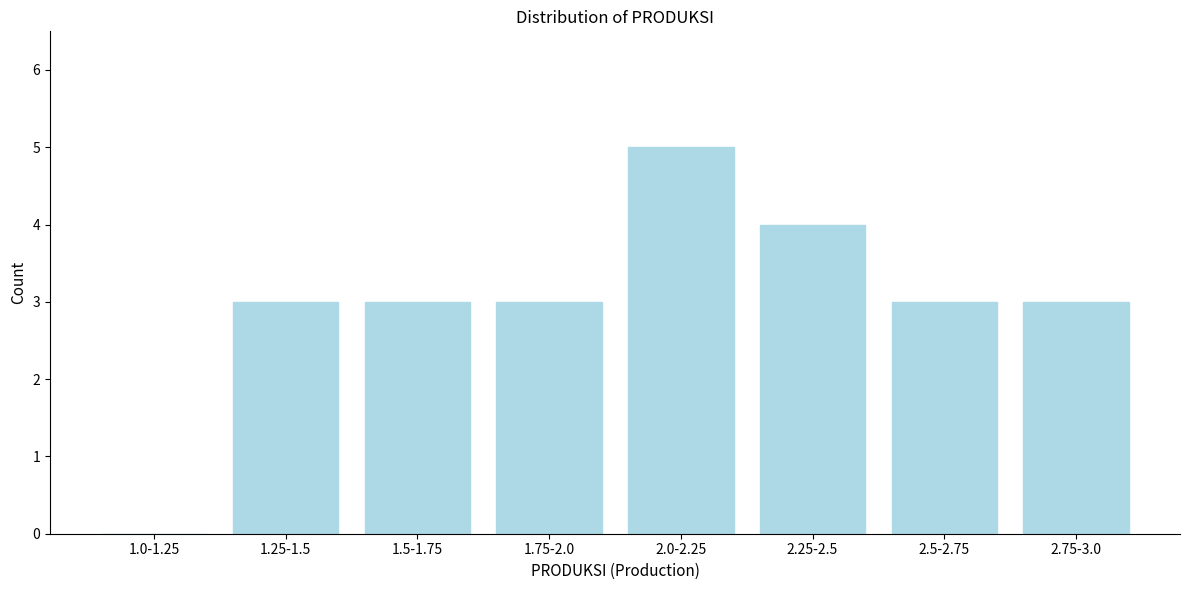

Reading left to right, extract all data points from this chart.

1.0-1.25=0	1.25-1.5=3	1.5-1.75=3	1.75-2.0=3	2.0-2.25=5	2.25-2.5=4	2.5-2.75=3	2.75-3.0=3